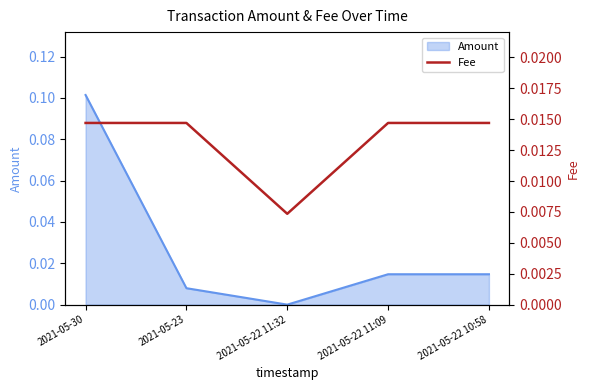

Between 2021-05-22 11:32 and 2021-05-30, which is larger?

2021-05-30